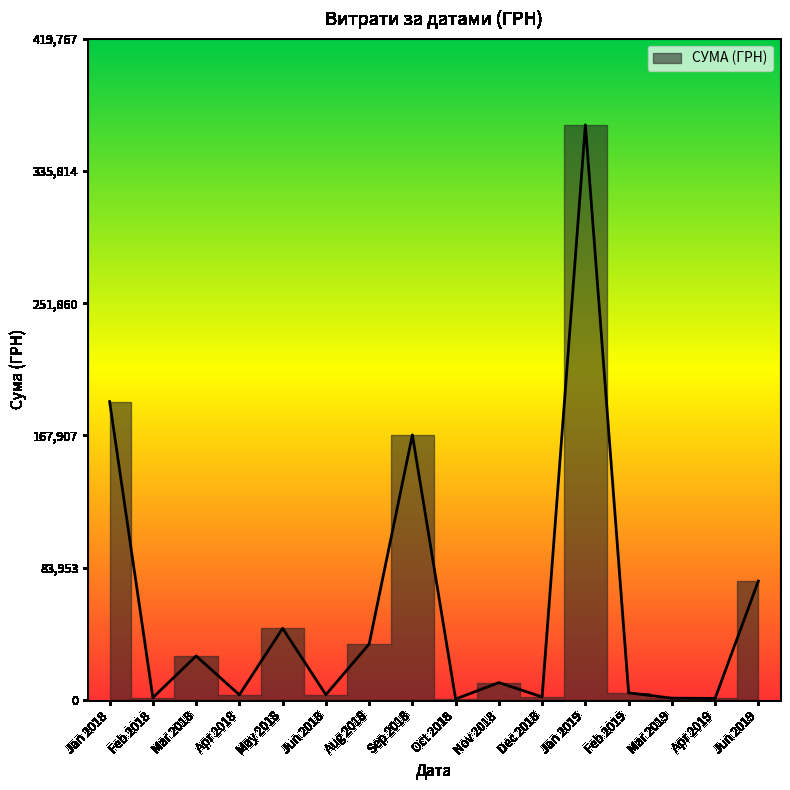

True or false: the data has more than 0 interior local peaks.

True